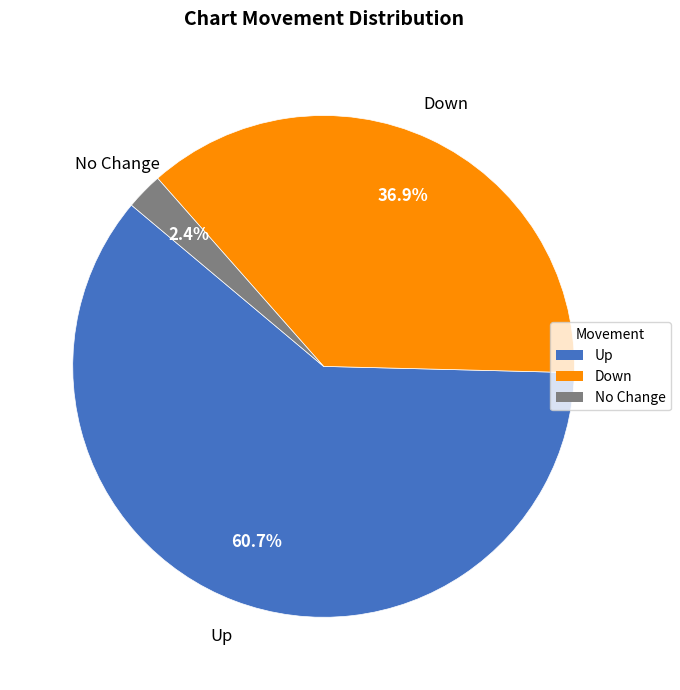

Is there any slice that represents more than half of the pie?

Yes